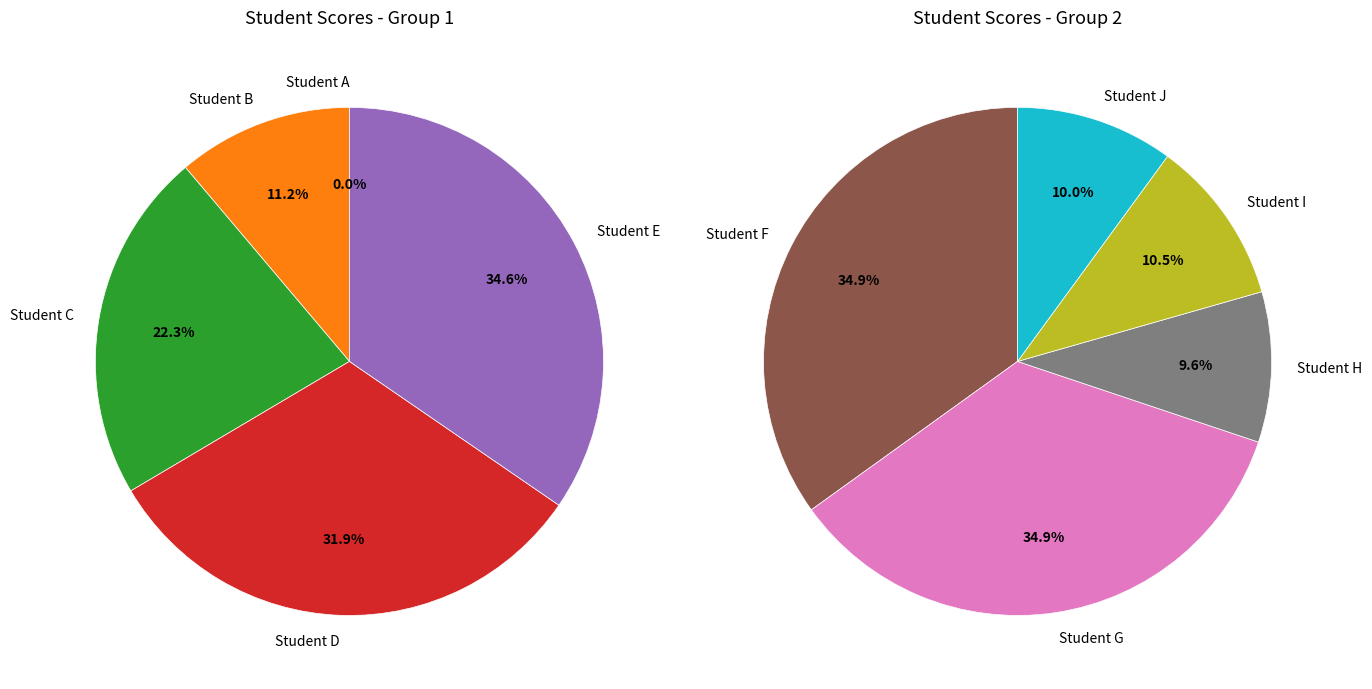

Which has a higher value, Student F or Student A?

Student F